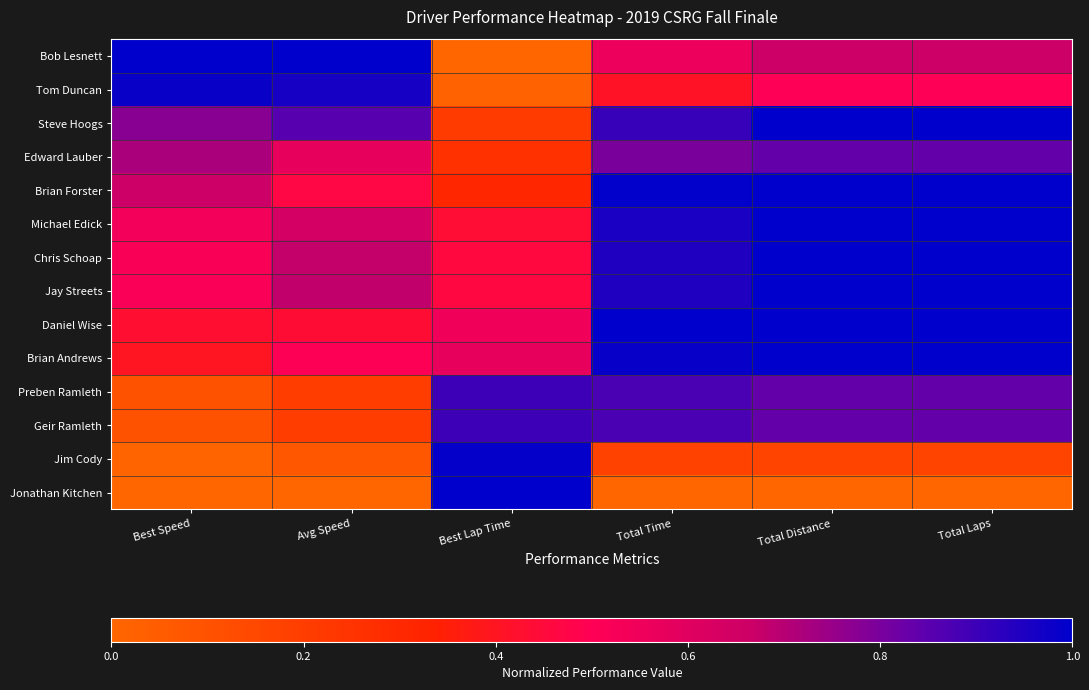

Between Total Distance and Best Speed, which is larger?

Best Speed